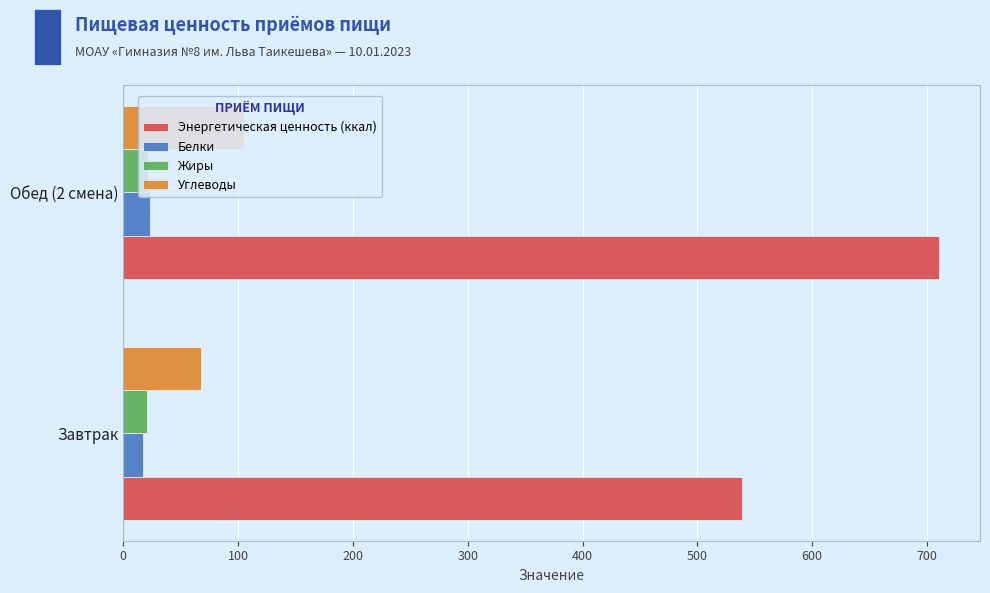

The Углеводы series shows 67.3 at Завтрак. True or false?

True